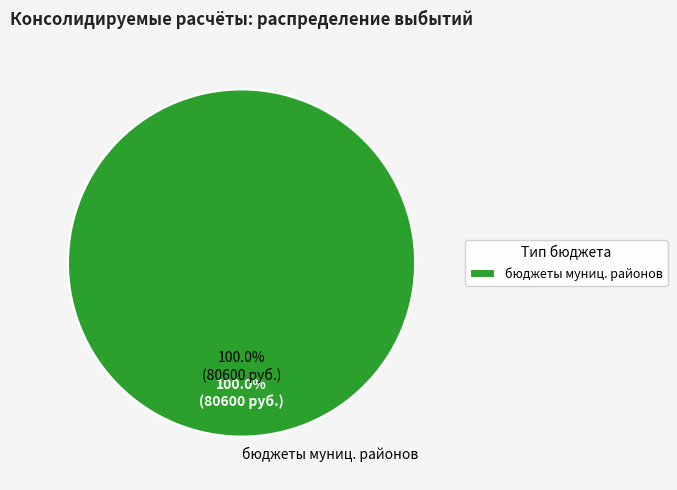

Does бюджеты муниципальных районов account for over 50% of the chart?

Yes